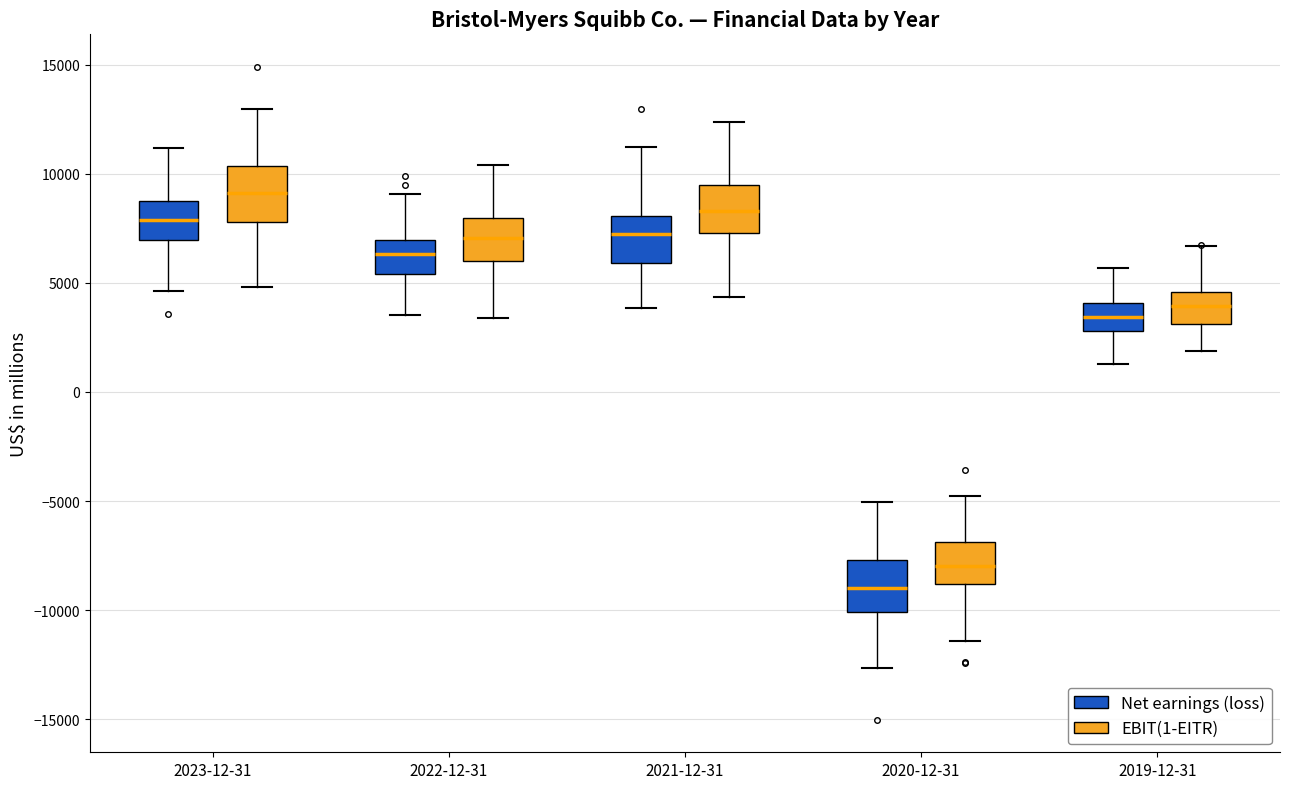

Which box's median line is the lowest?

2020-12-31 (Net earnings (loss))